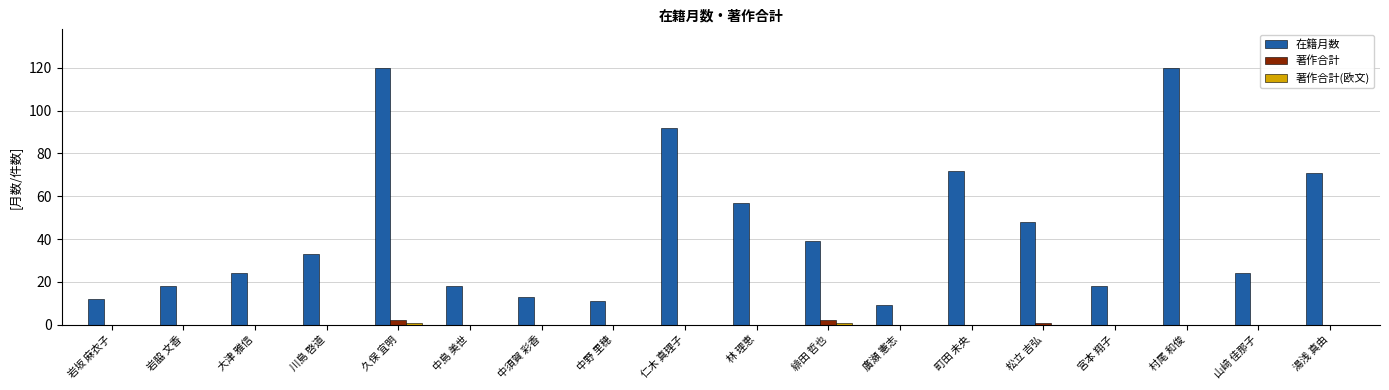

Between 中野 里穂 and 林 理恵, which series saw the biggest shift?

在籍月数